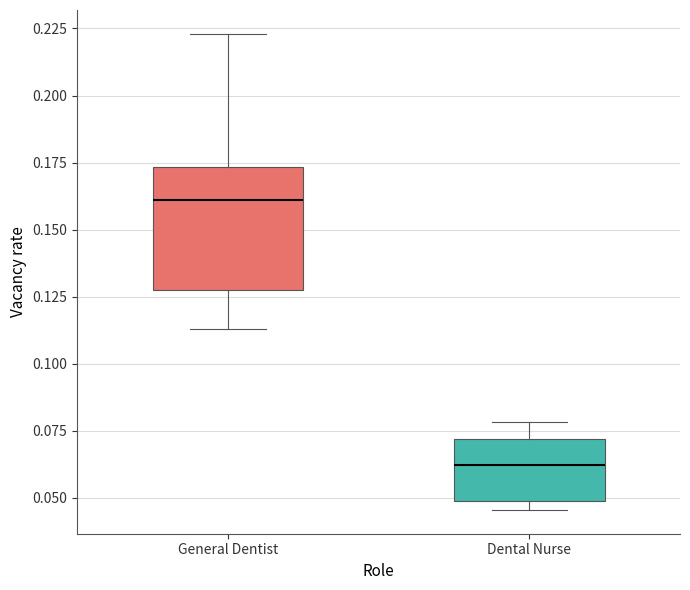

Which box's median line is the highest?

General Dentist